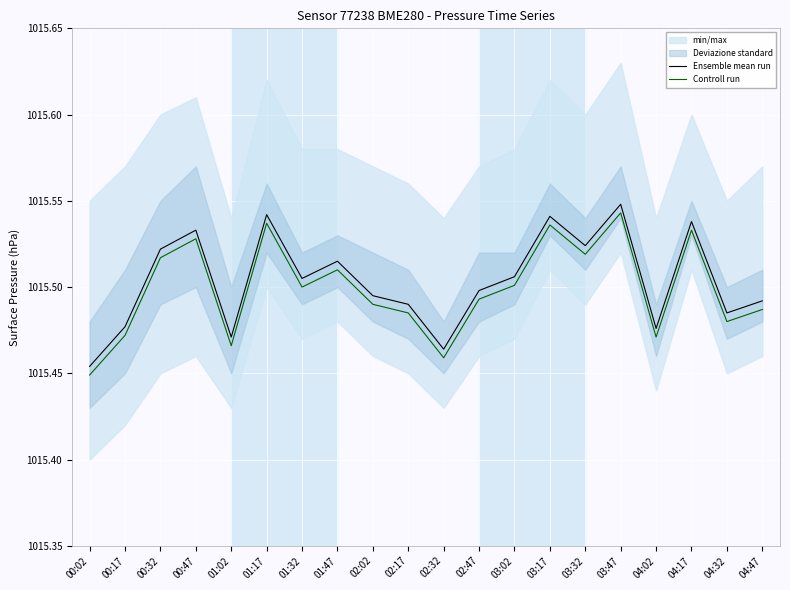

What is the sum of all Ensemble mean run values?

20310.1